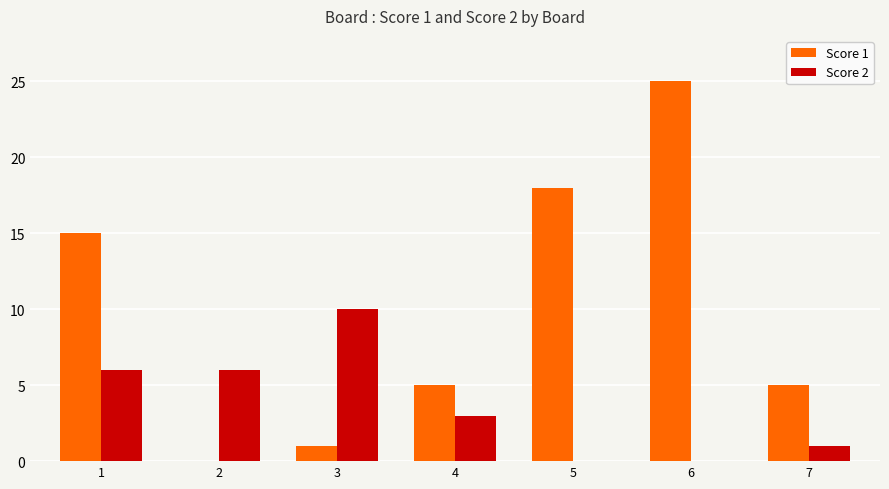

At which label does Score 2 reach its peak?

3